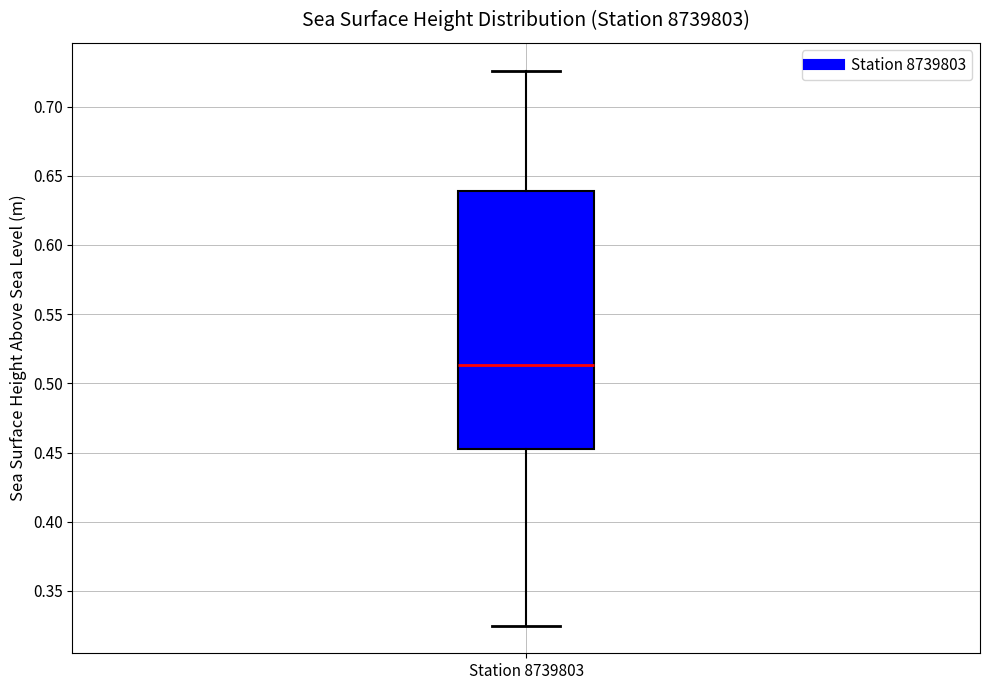

Where does the median line of the box for Station 8739803 sit on the y-axis? The values are not printed on the chart, so give them approximately, as read against the axis.

0.515